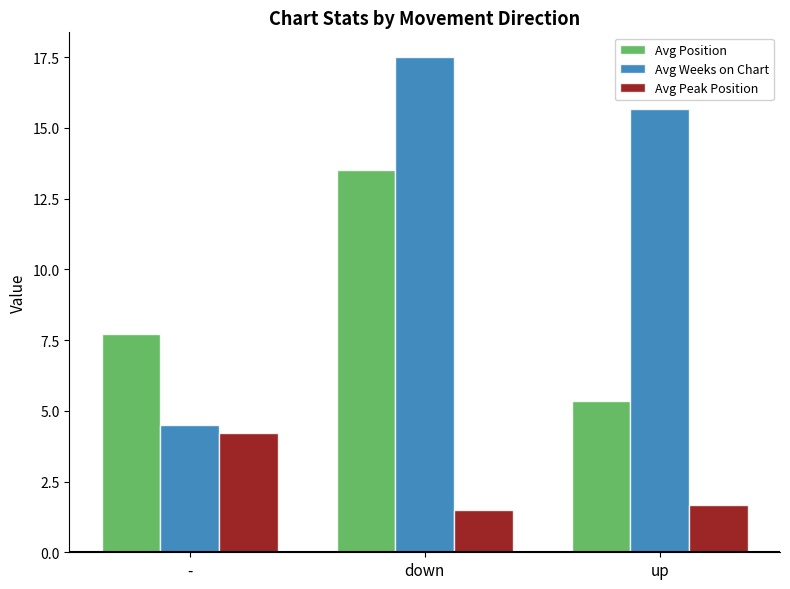

Which series changed the most between - and up?

Avg Weeks on Chart